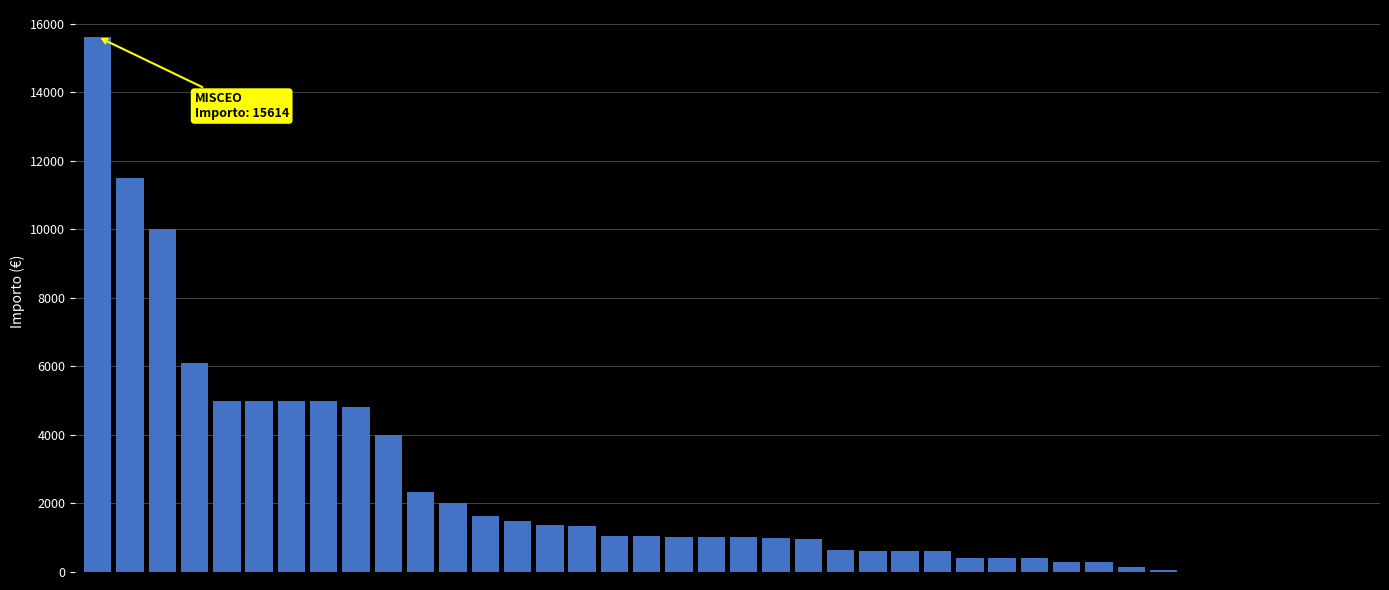

What is the greatest value displayed?

15614.0